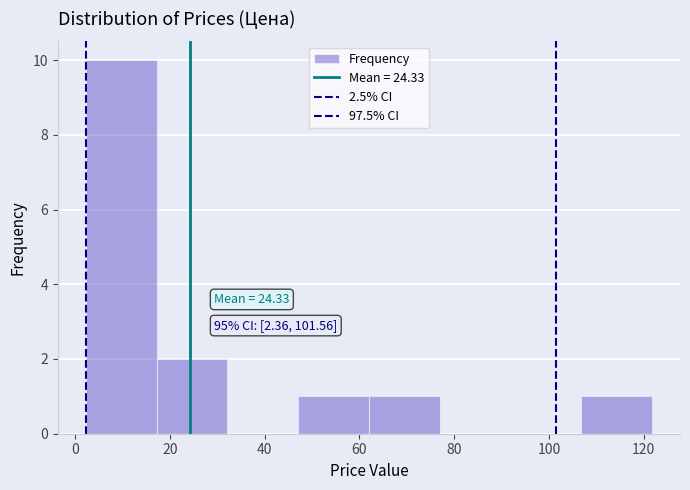

Which range on the x-axis has the tallest bar?

2 to 18